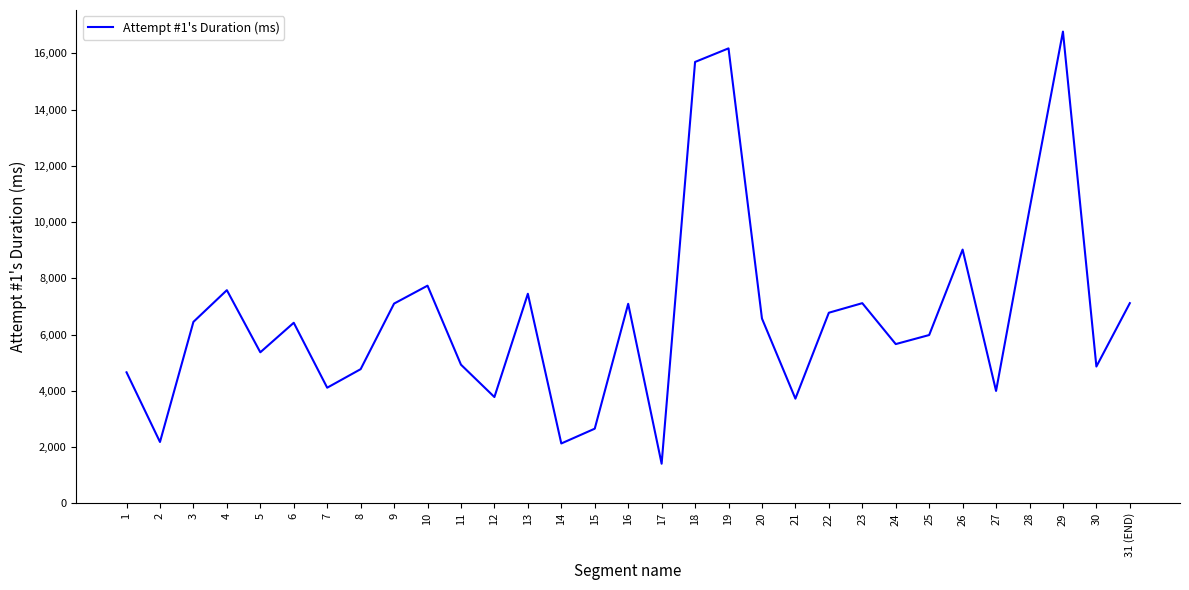

Is this an area chart (filled region under the line)?

No